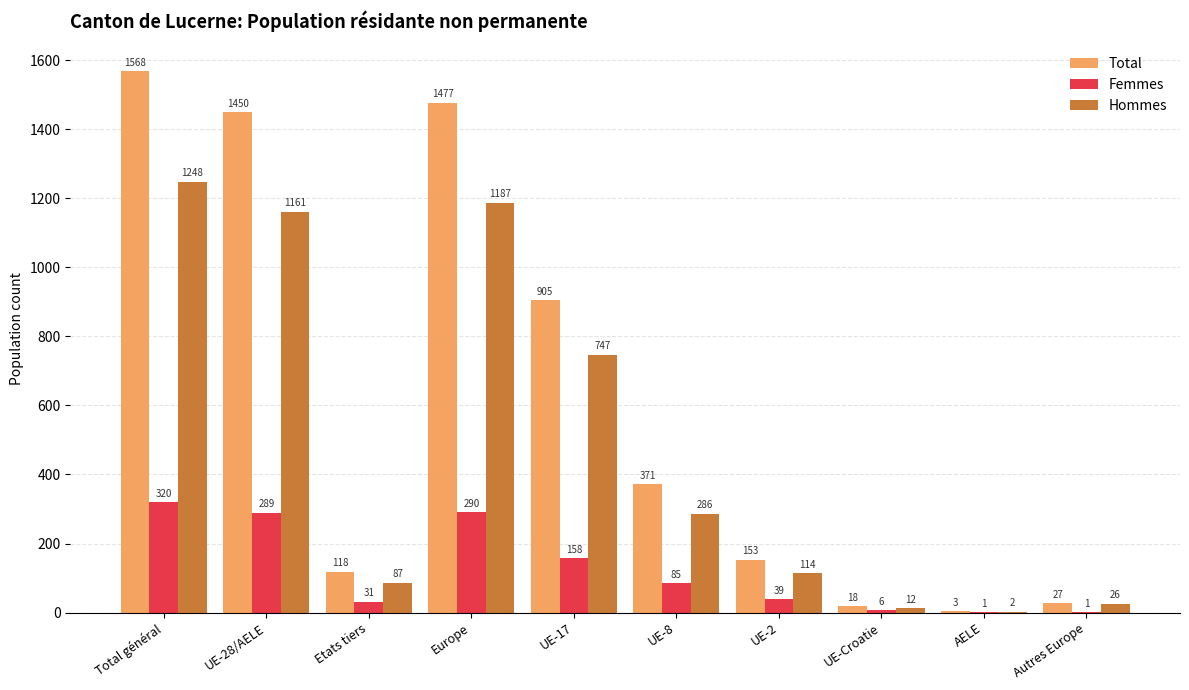

What is the maximum value for Total?

1568